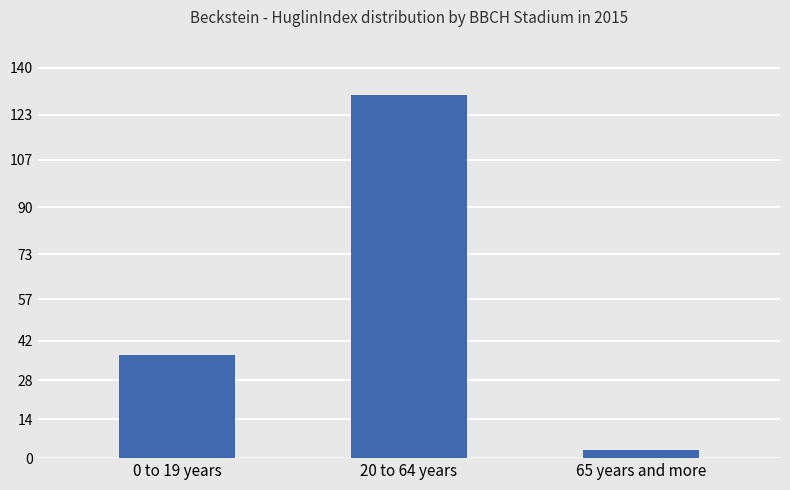

How many data points are less than 37?

1